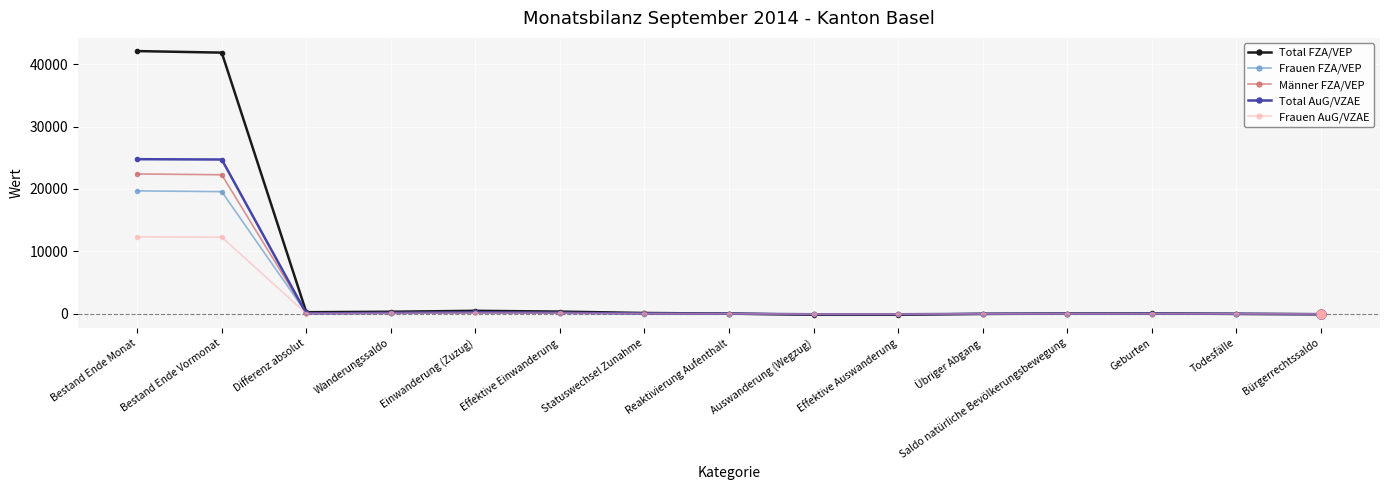

At how many categories does at least one series exceed 5974?

2